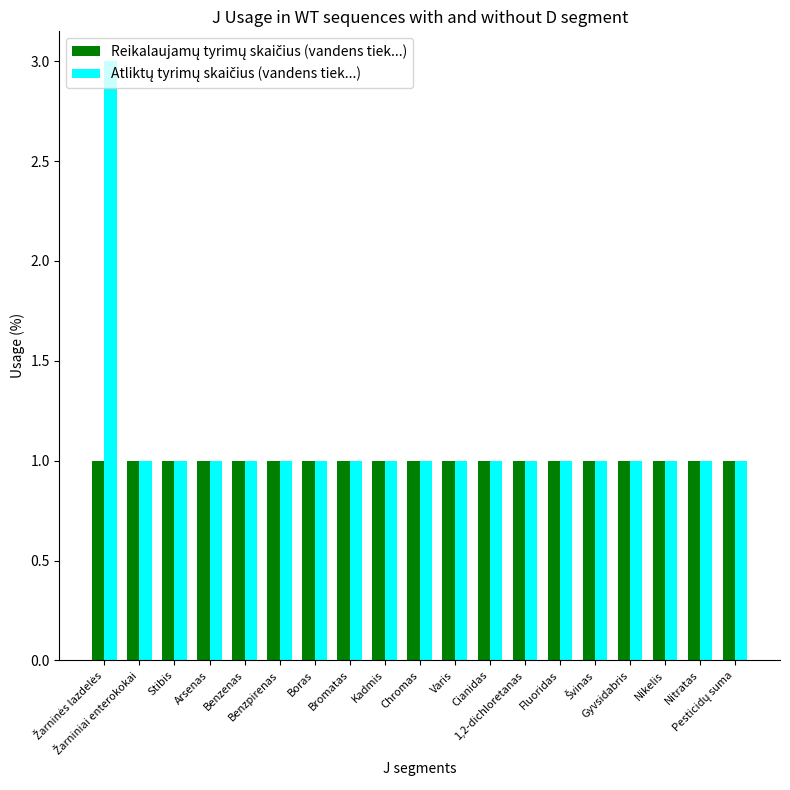

At which category is the sum across all series the highest?

Žarninės lazdelės